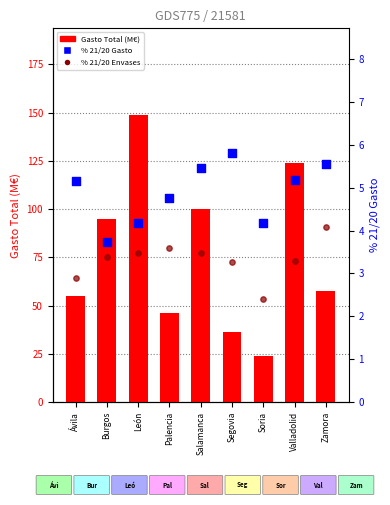

What are all the series names shown in the legend?

Gasto Total (M€), % 21/20 Gasto, % 21/20 Envases